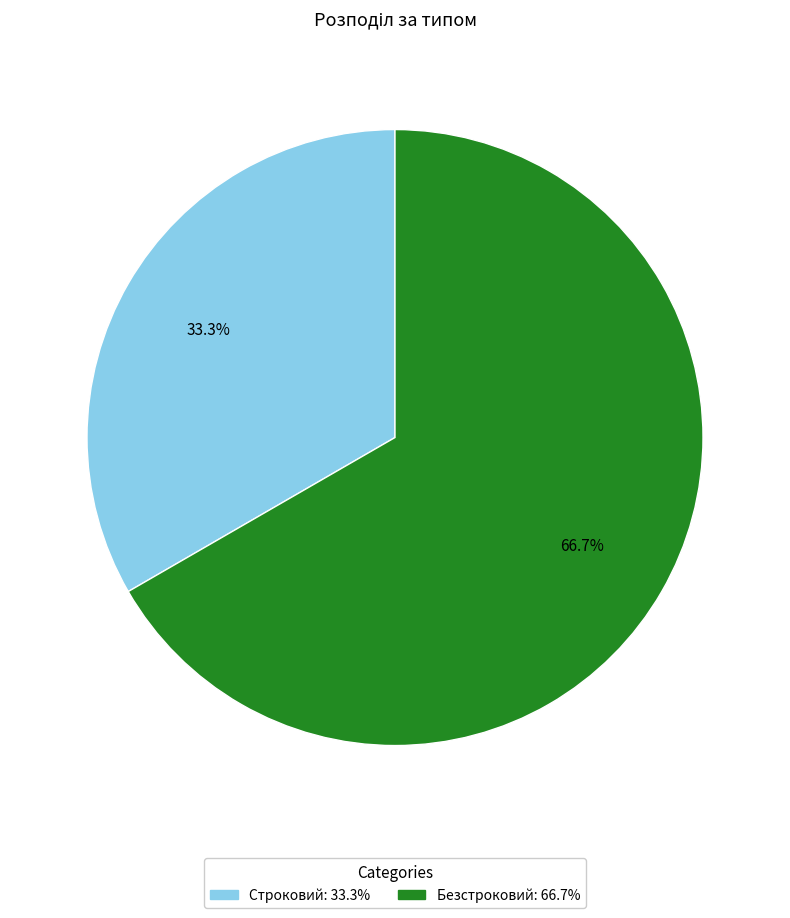

To the nearest percent, what is the difference between the Безстроковий and Строковий slice percentages?

33%